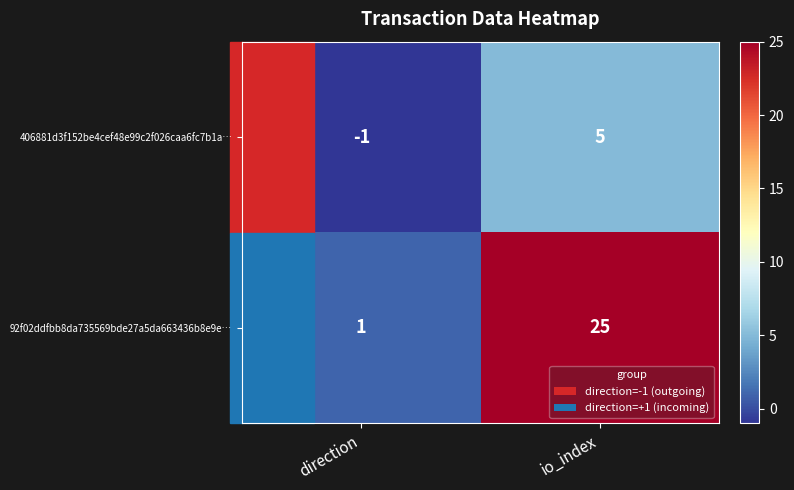

Which category has the highest value across all series?

io_index